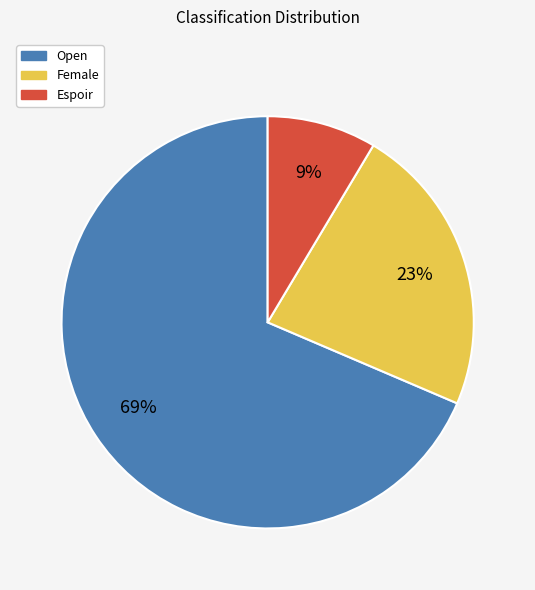

To the nearest percent, what percentage of the pie is Espoir?

9%